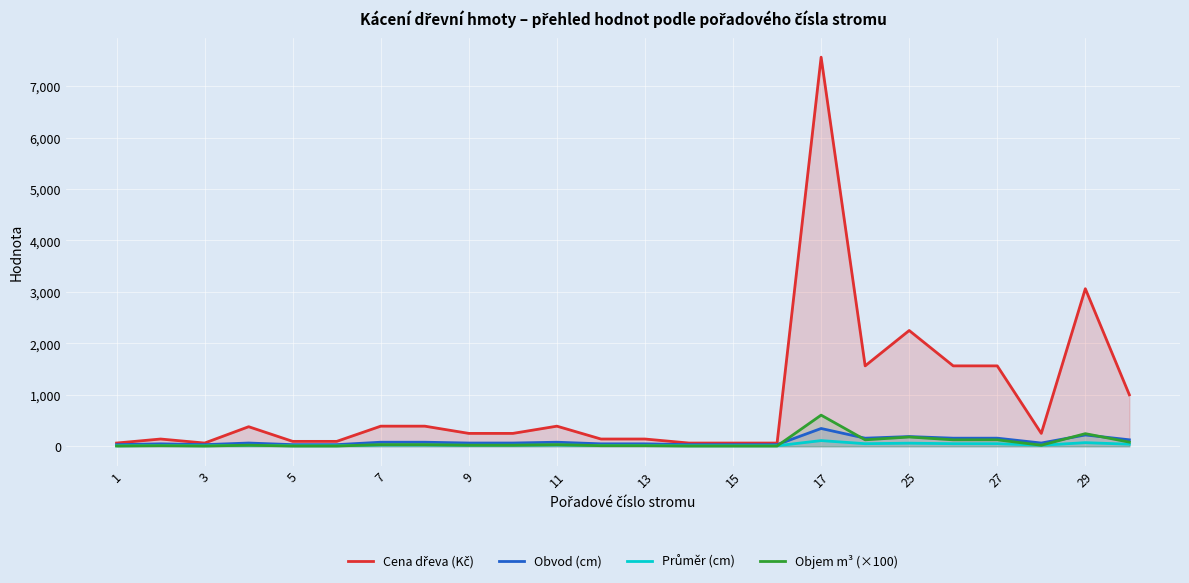

At which category does the chart reach its peak across all series?

17